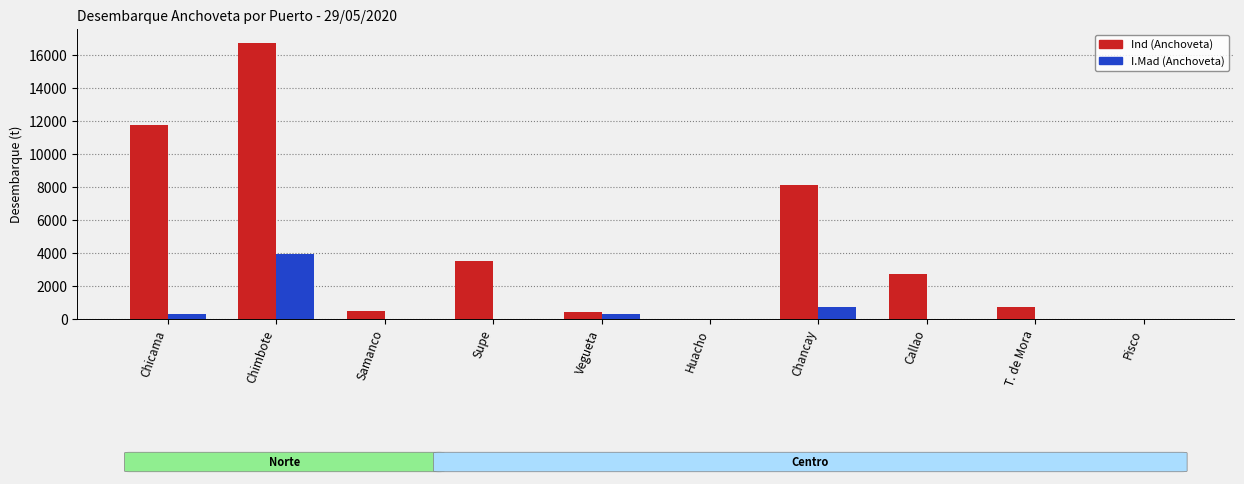

The Ind (Anchoveta) series shows 4846.1 at Callao. True or false?

False